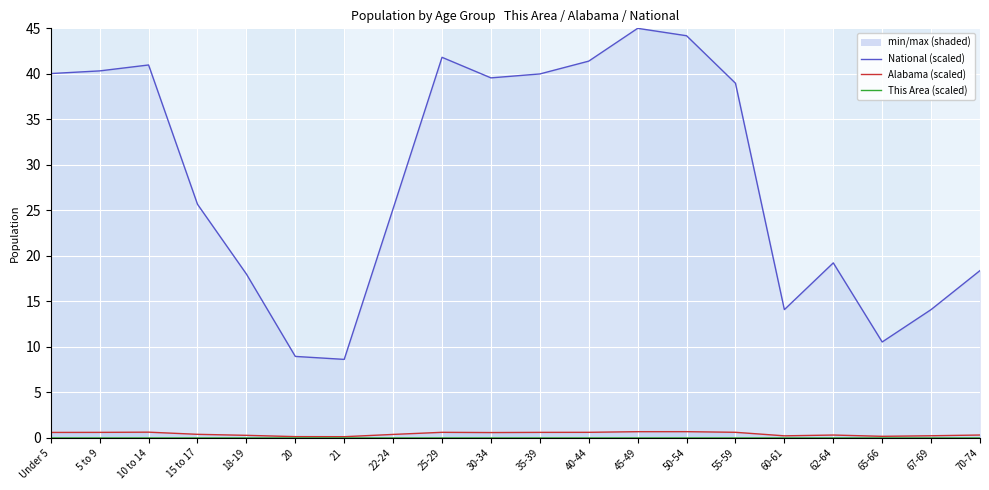

How many interior local valleys does the This Area (scaled) series have?

4